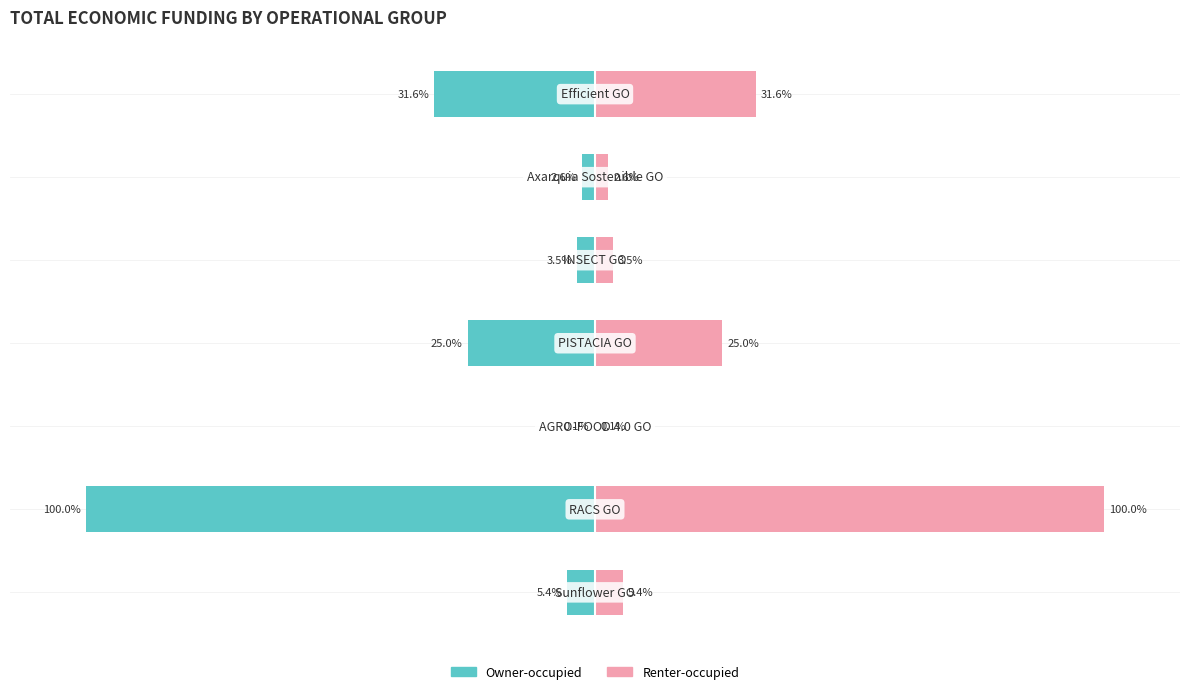

How many data points does each series have?

7